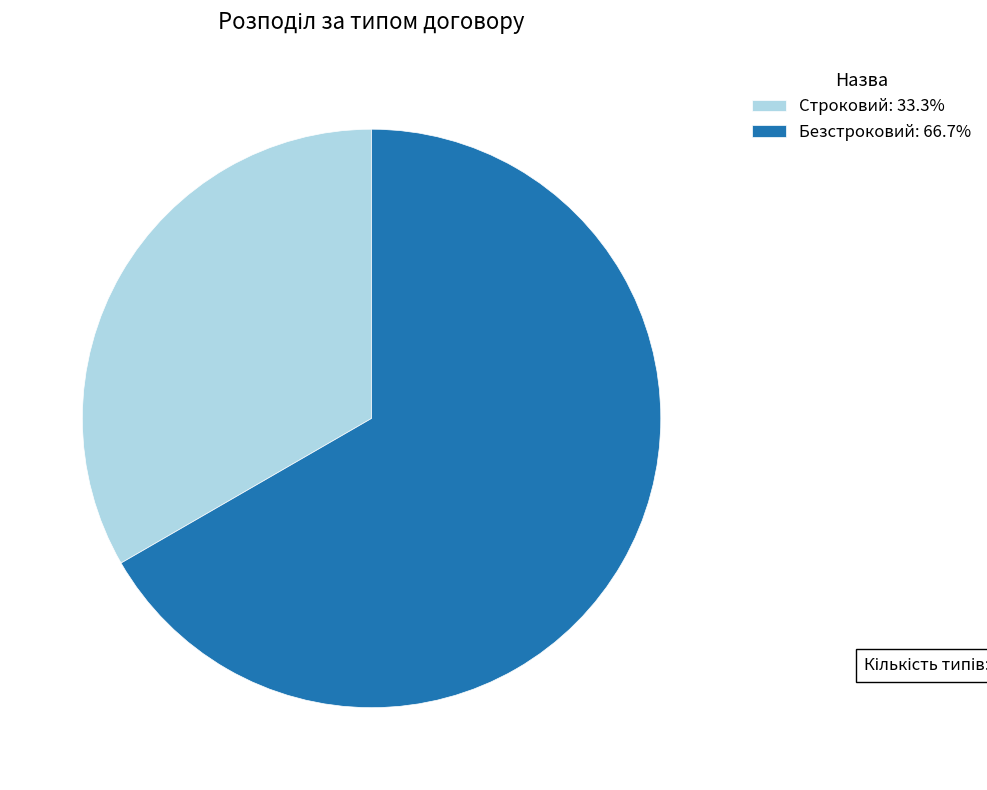

Rank the categories by value from highest to lowest.

Безстроковий, Строковий